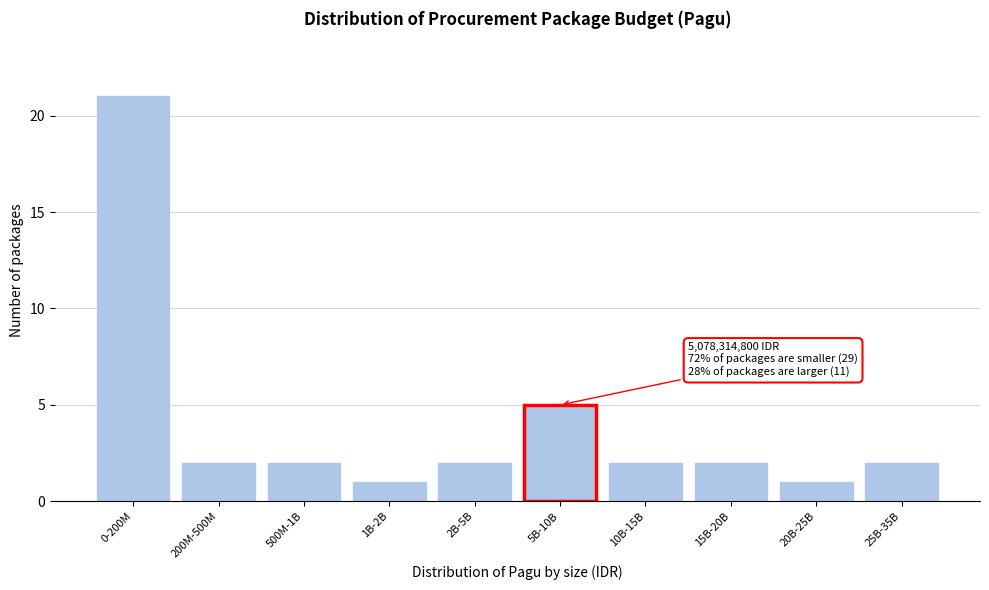

Reading left to right, transcribe all the data shown in this chart.

0-200M=21	200M-500M=2	500M-1B=2	1B-2B=1	2B-5B=2	5B-10B=5	10B-15B=2	15B-20B=2	20B-25B=1	25B-35B=2